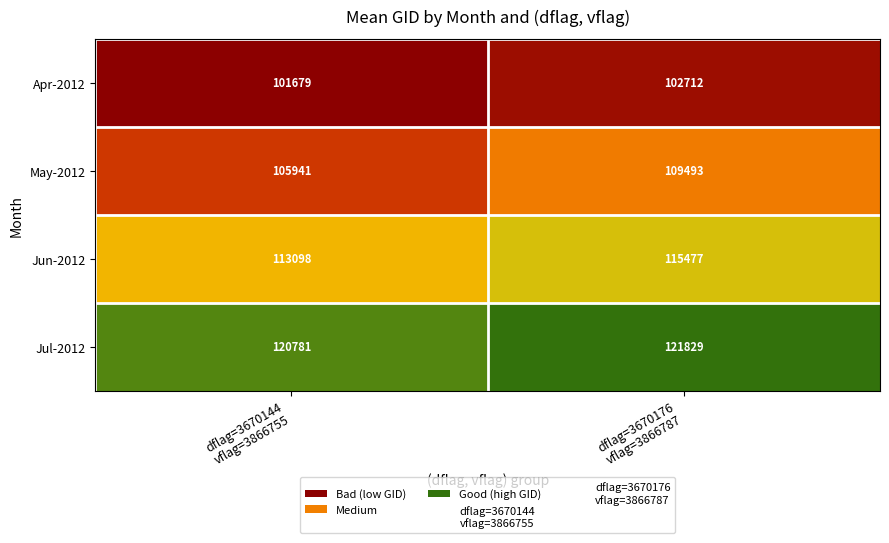

What is the greatest value displayed?

121829